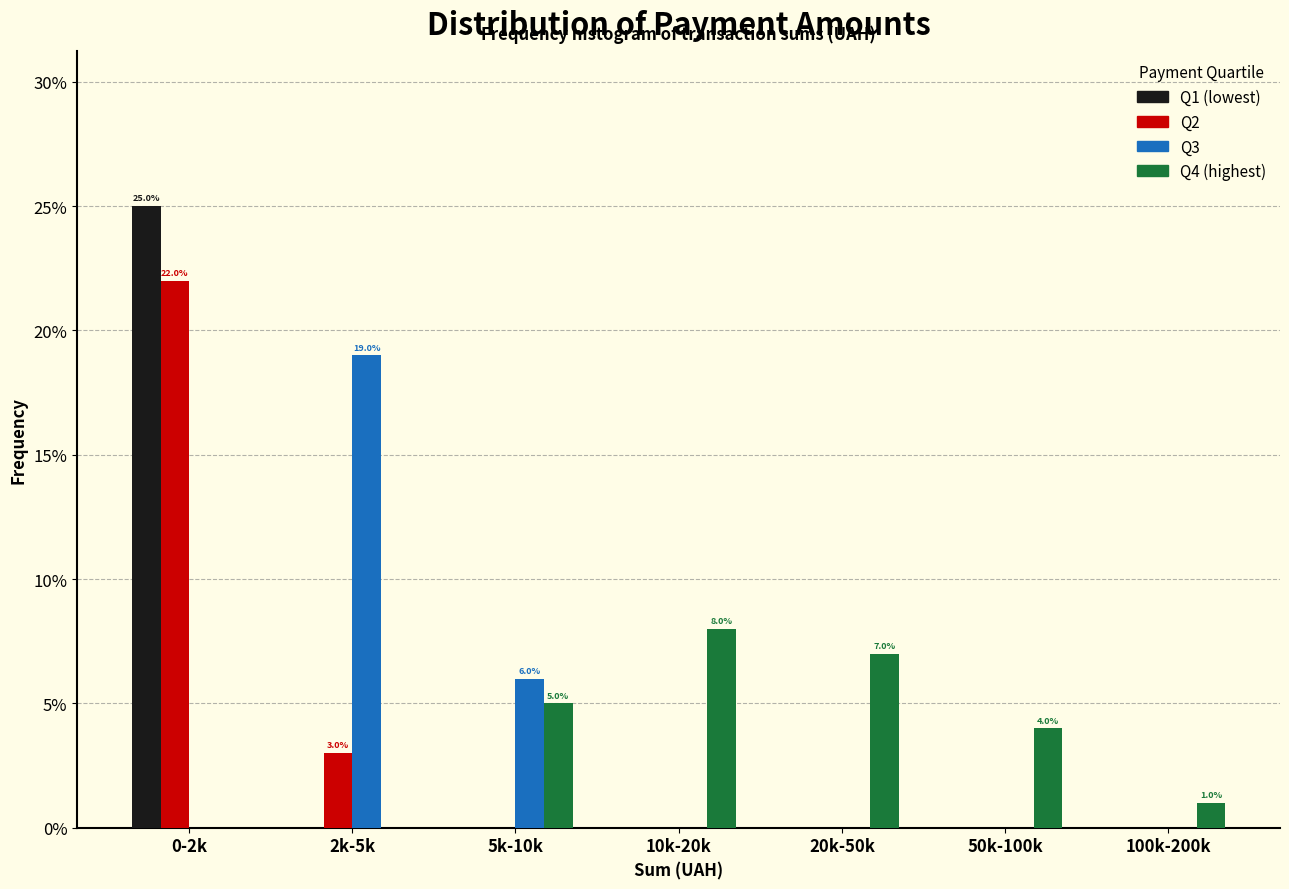

Reading right to left, extract all data points from this chart.

Q1 (lowest): 100k-200k=0.0	50k-100k=0.0	20k-50k=0.0	10k-20k=0.0	5k-10k=0.0	2k-5k=0.0	0-2k=25.0
Q2: 100k-200k=0.0	50k-100k=0.0	20k-50k=0.0	10k-20k=0.0	5k-10k=0.0	2k-5k=3.0	0-2k=22.0
Q3: 100k-200k=0.0	50k-100k=0.0	20k-50k=0.0	10k-20k=0.0	5k-10k=6.0	2k-5k=19.0	0-2k=0.0
Q4 (highest): 100k-200k=1.0	50k-100k=4.0	20k-50k=7.0	10k-20k=8.0	5k-10k=5.0	2k-5k=0.0	0-2k=0.0